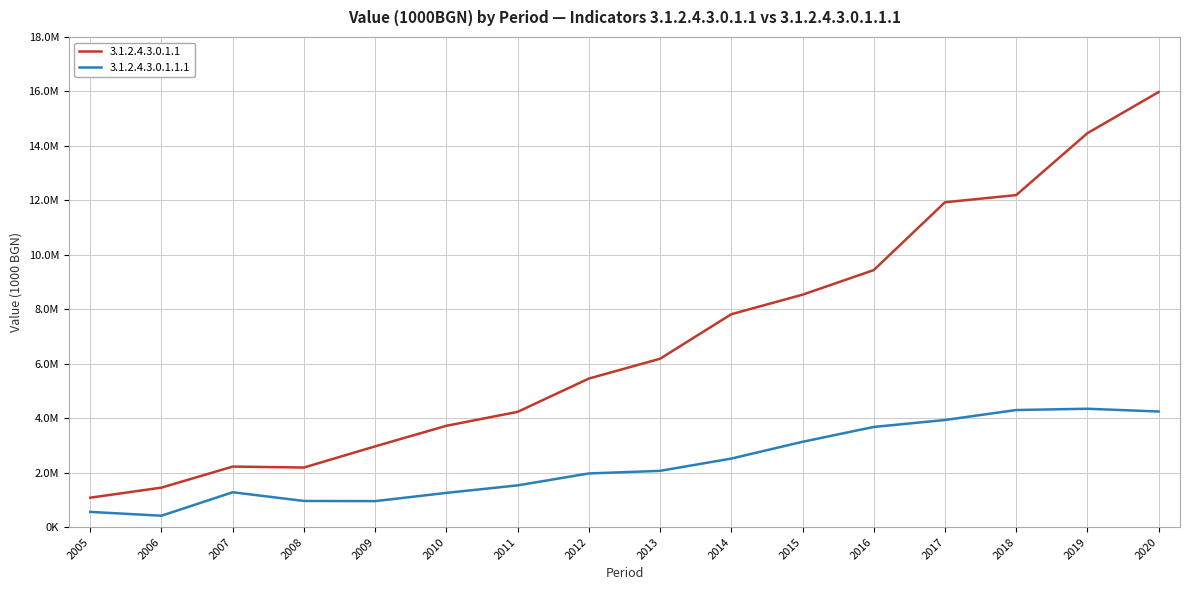

List the series in order of their overall mean, highest first.

3.1.2.4.3.0.1.1, 3.1.2.4.3.0.1.1.1